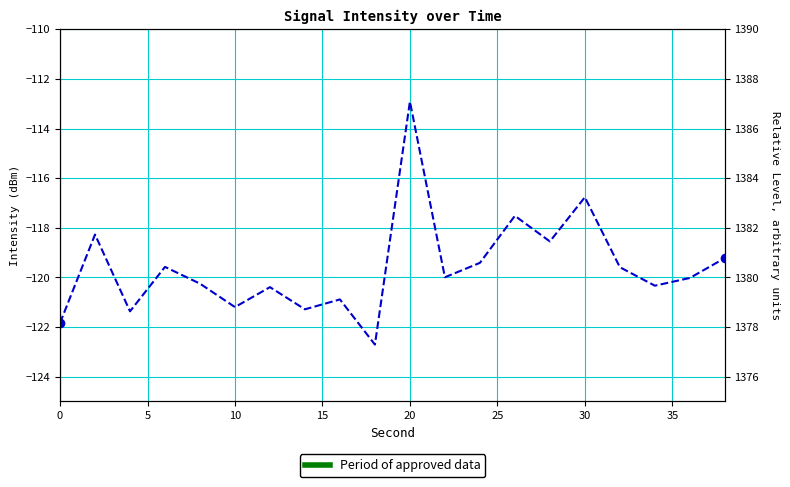

The value at 35 is -188.4. True or false?

False